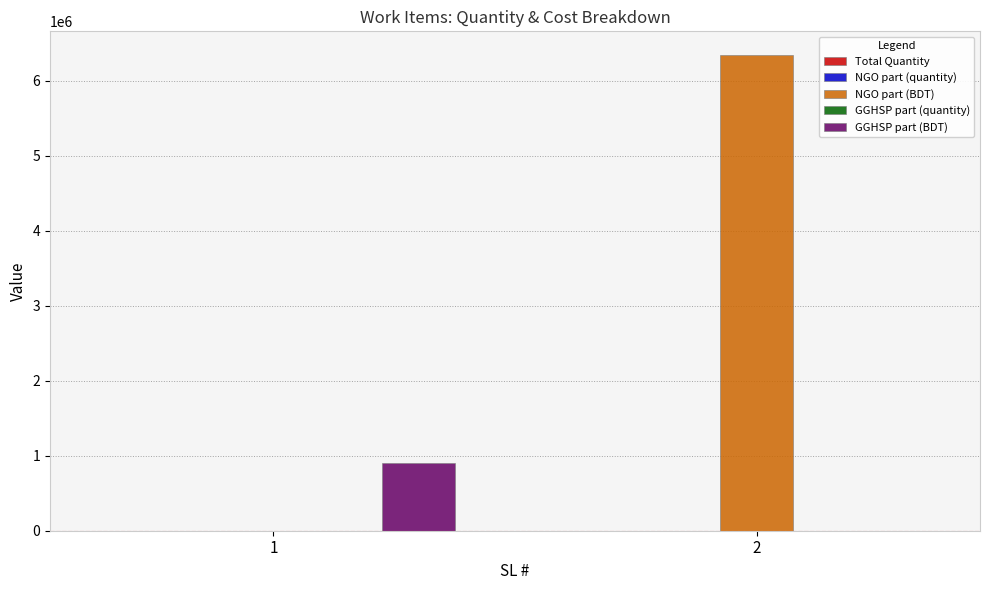

At which category is the sum across all series the highest?

2